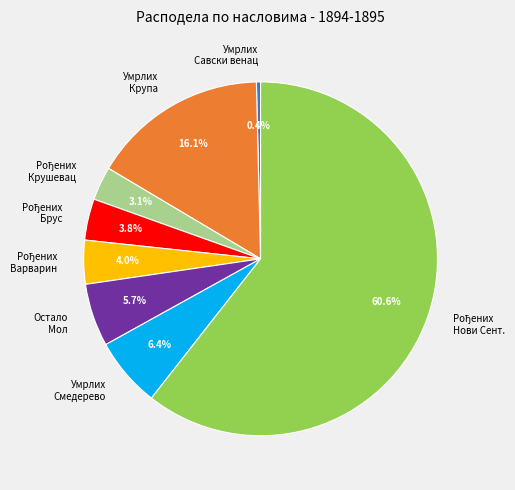

What portion of the pie excludes Умрлих Савски венац?

99.6%